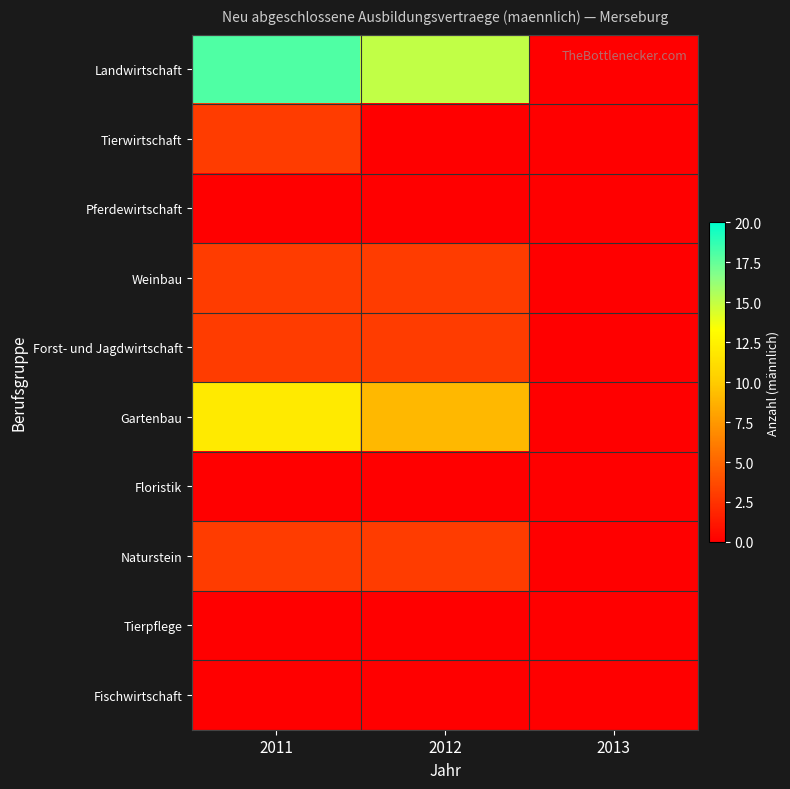

What is the maximum value shown in the chart?

18